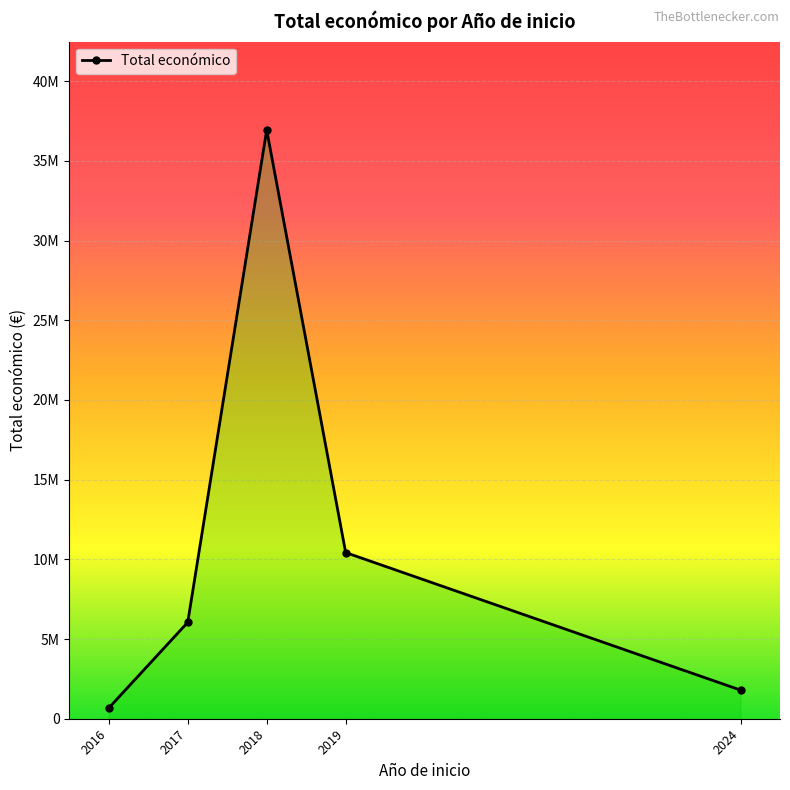

How many interior local peaks (higher than both neighbors) does the data have?

1